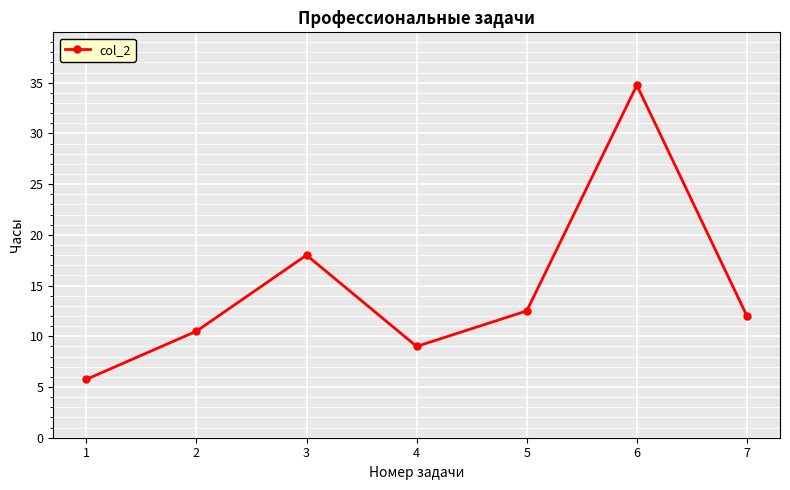

How many interior local valleys (lower than both neighbors) does the data have?

1